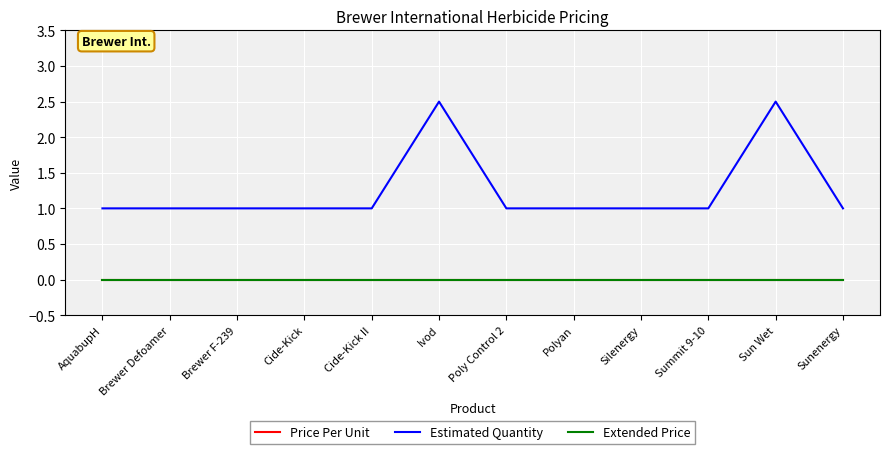

Rank the series at Brewer Defoamer from highest to lowest value.

Estimated Quantity, Price Per Unit, Extended Price